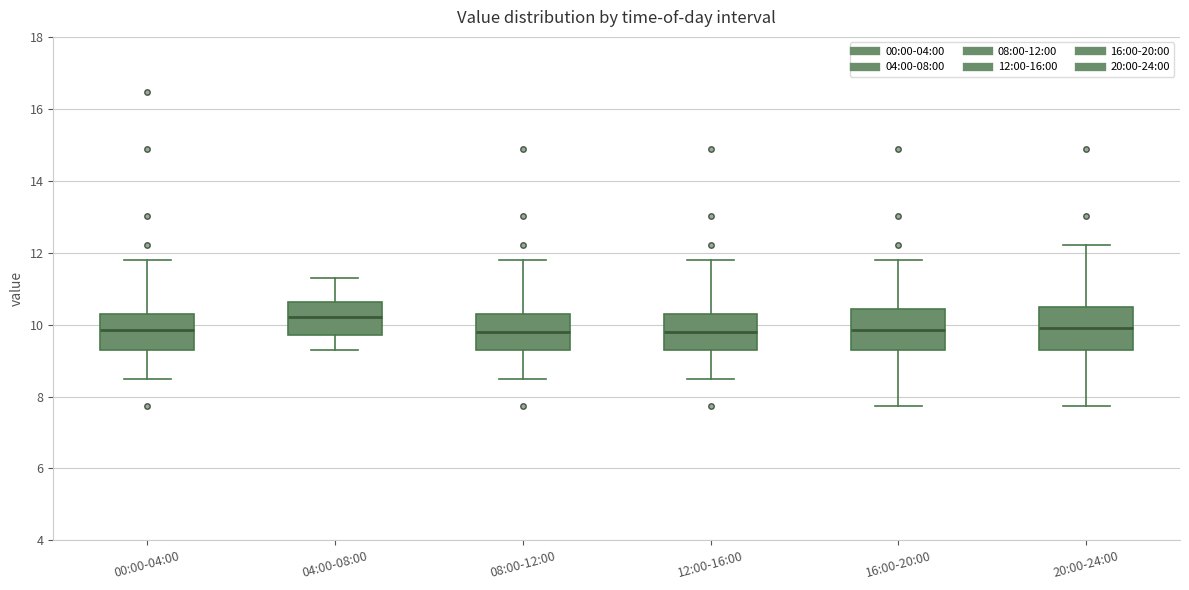

Where does the median line of the box for 00:00-04:00 sit on the y-axis? The values are not printed on the chart, so give them approximately, as read against the axis.

9.8